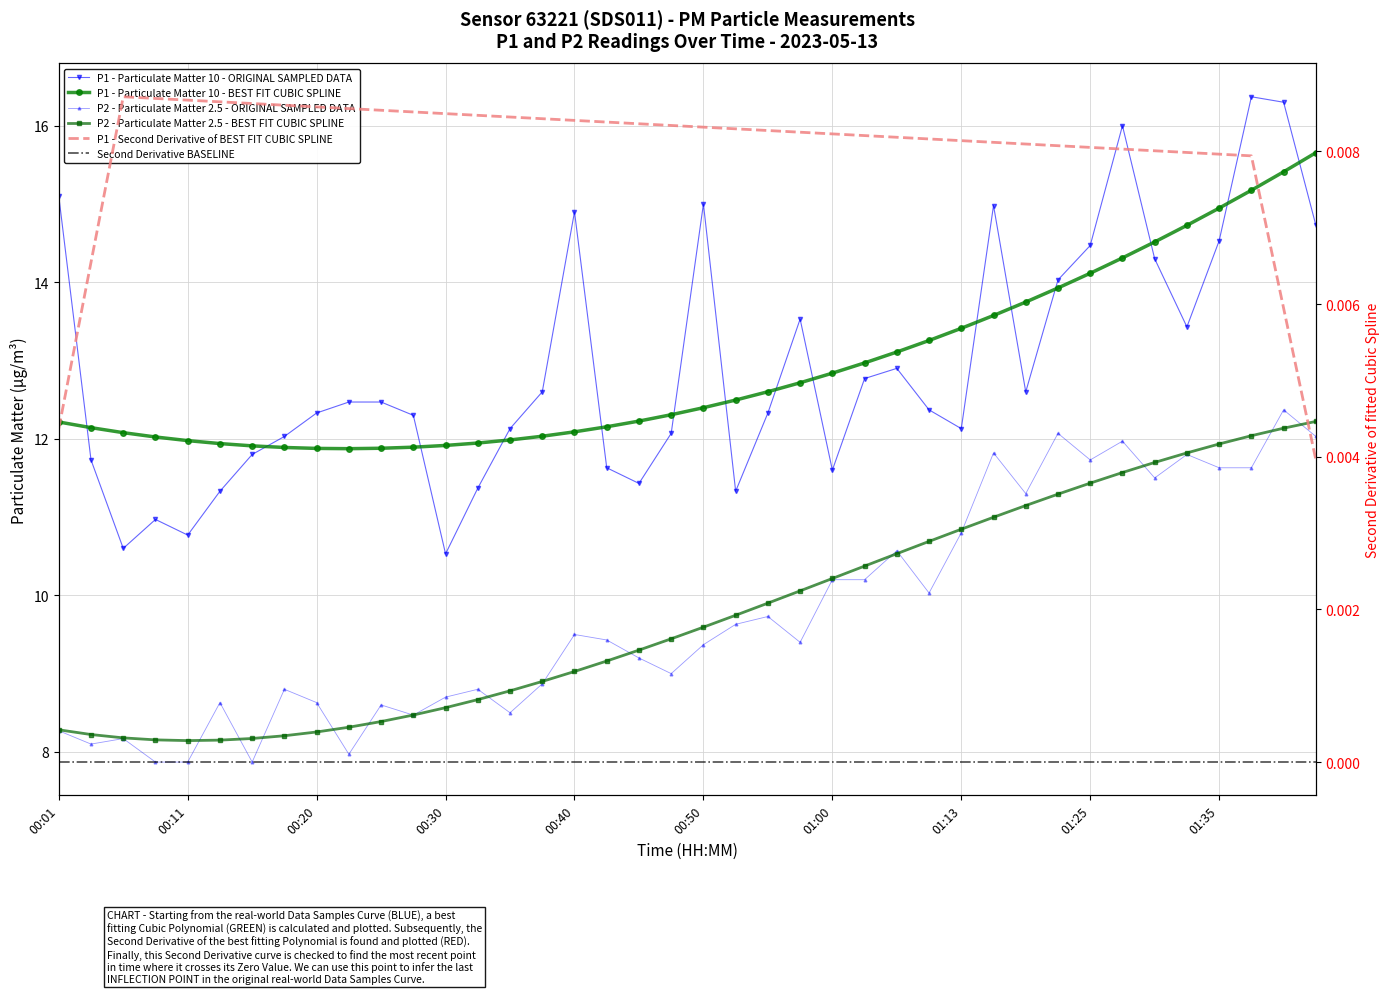

What is the label of the 29th point from the right?

00:28